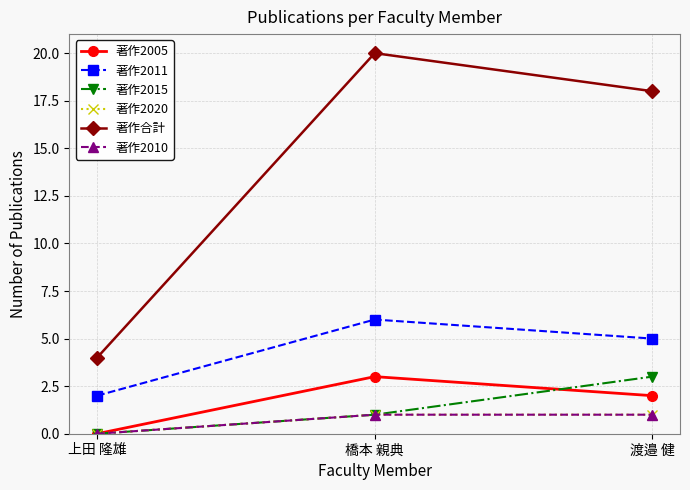

Reading right to left, list all the values displayed in this chart.

著作2005: 2	3	0
著作2011: 5	6	2
著作2015: 3	1	0
著作2020: 1	1	0
著作合計: 18	20	4
著作2010: 1	1	0